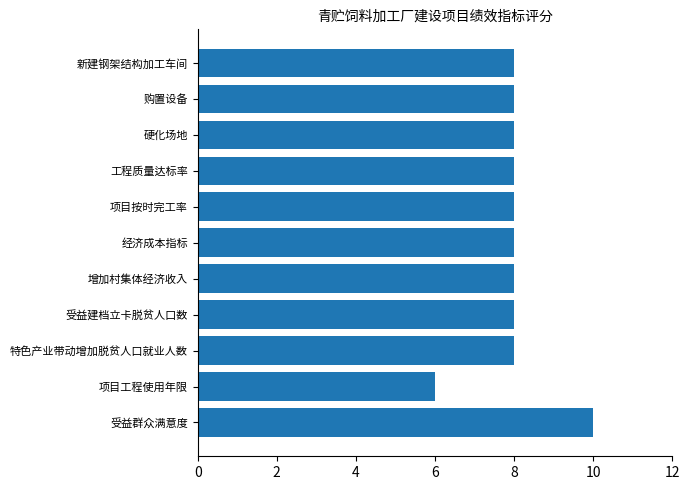

What is the sum of all values?

88